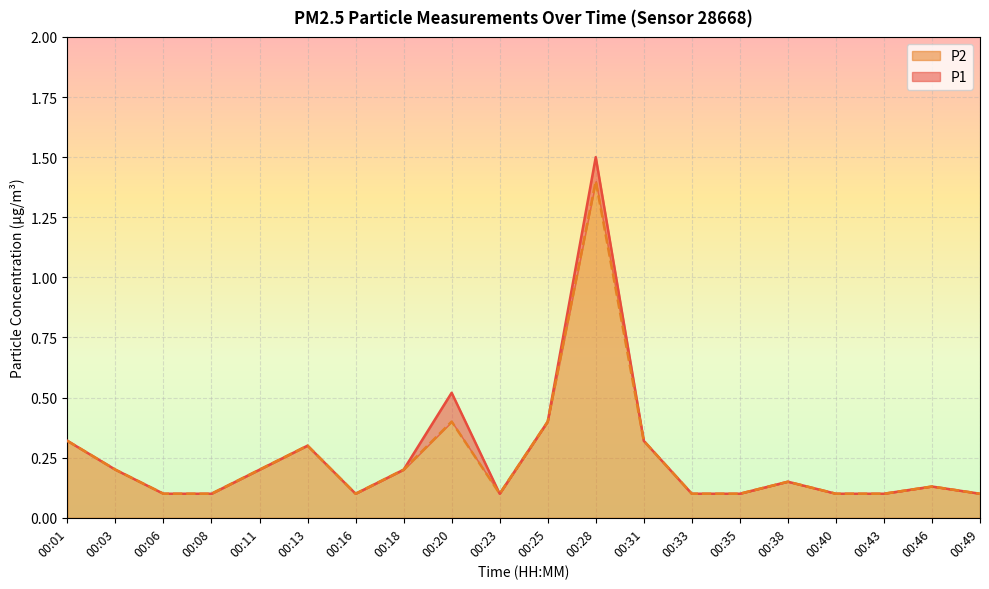

At how many categories does at least one series exceed 1?

1